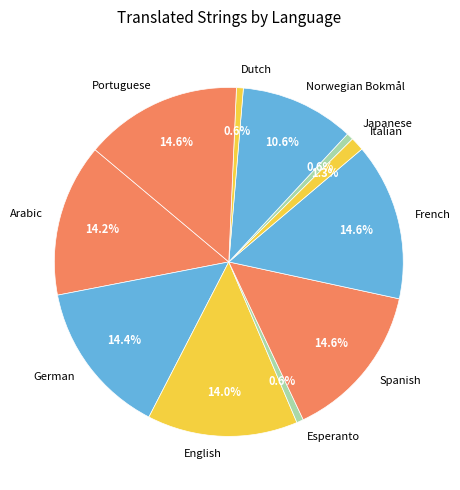

What percentage is the Dutch slice, to the nearest percent?

1%